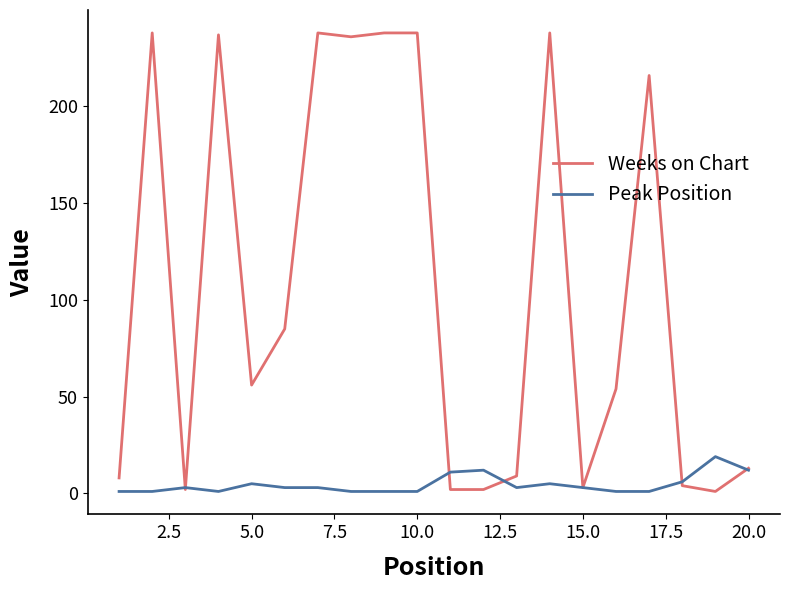

Rank the series by their maximum value, from highest to lowest.

Weeks on Chart, Peak Position